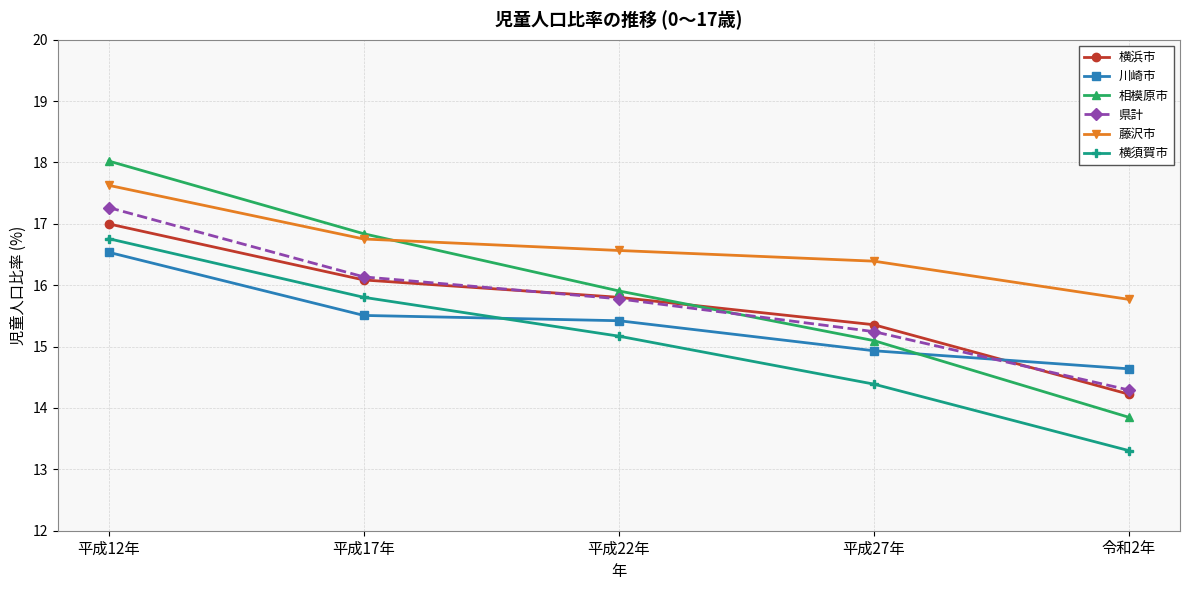

At which category is the sum across all series the highest?

平成12年